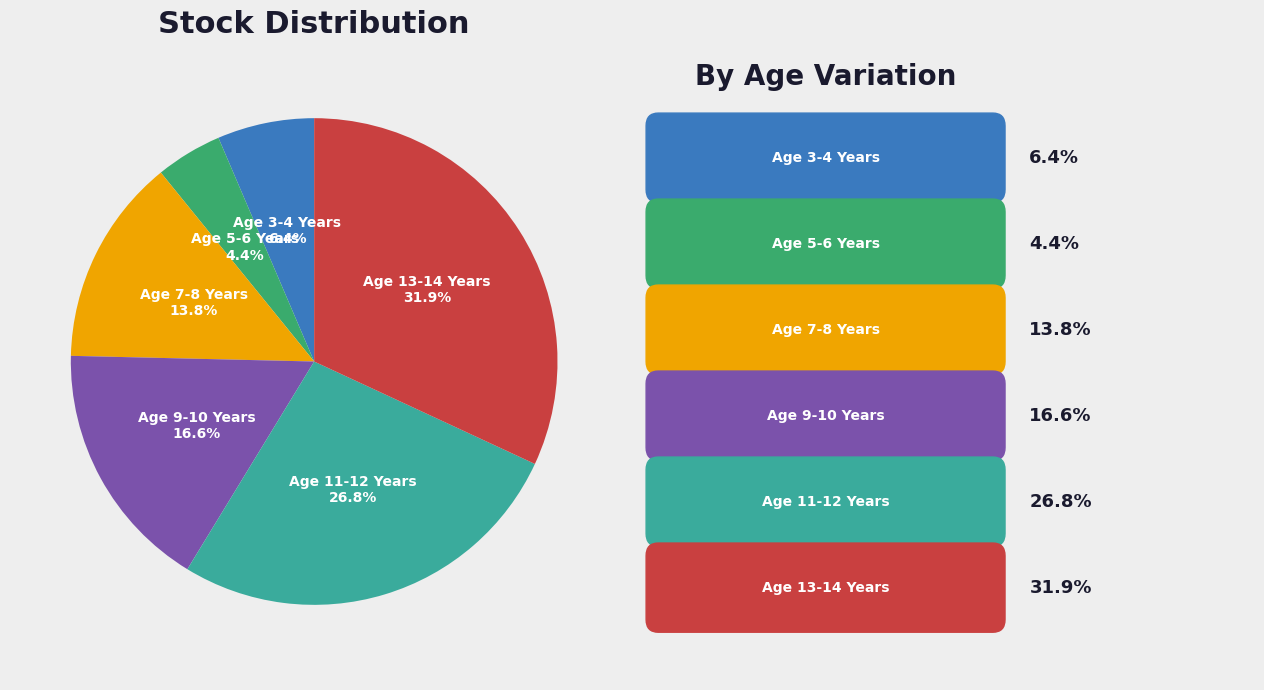

Is there a majority slice in this chart?

No